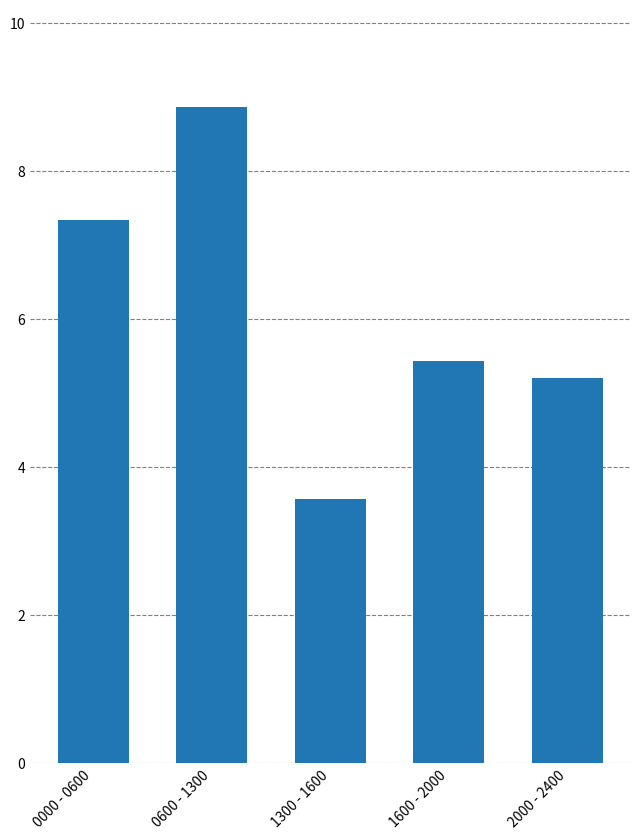

True or false: the data shows 8.9 at 0600 - 1300.

True